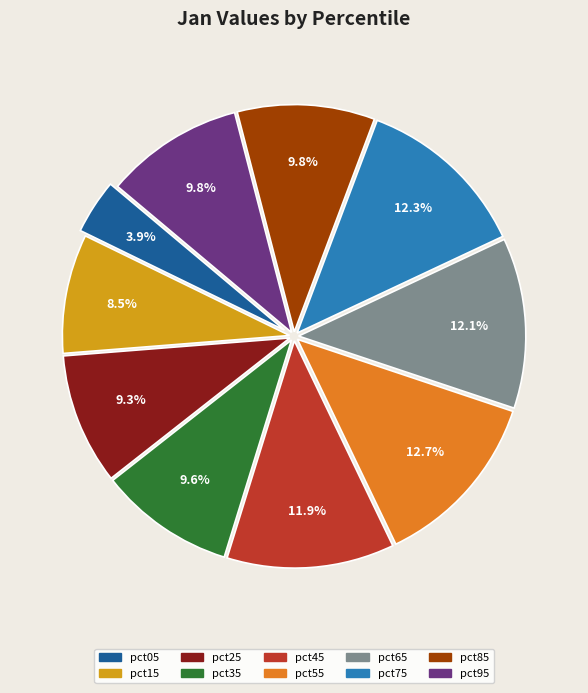

What percentage is NOT represented by pct35?

90.4%